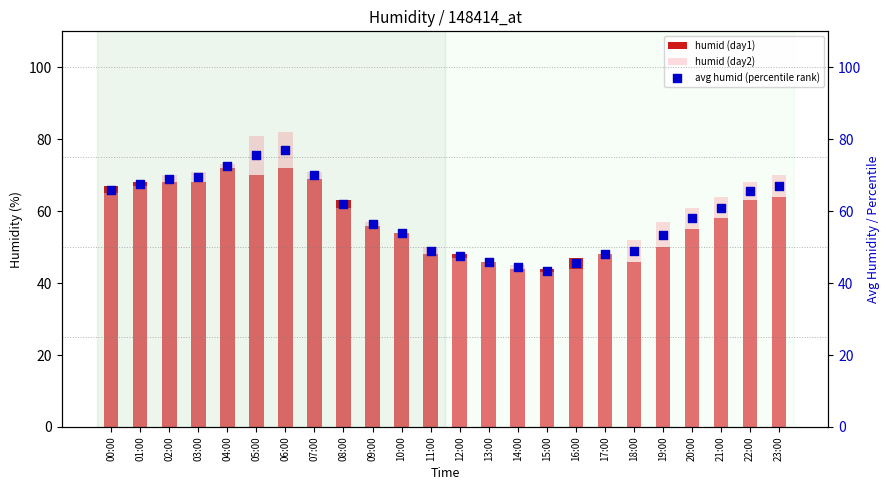

Which series has the widest spread of Y values?

humid (day2)